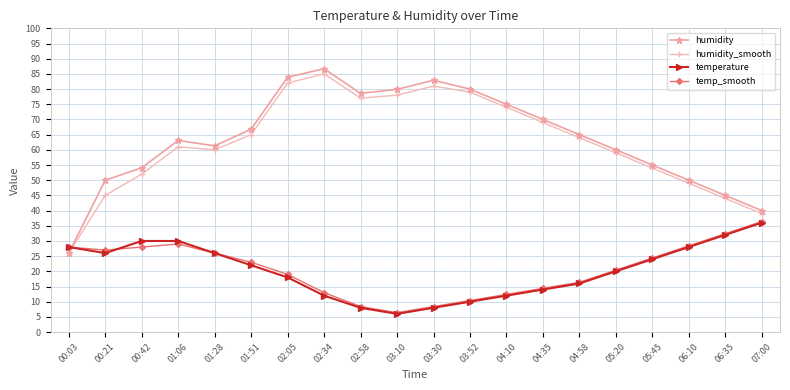

Between which two adjacent categories do temp_smooth and humidity first intersect?

00:03 and 00:21